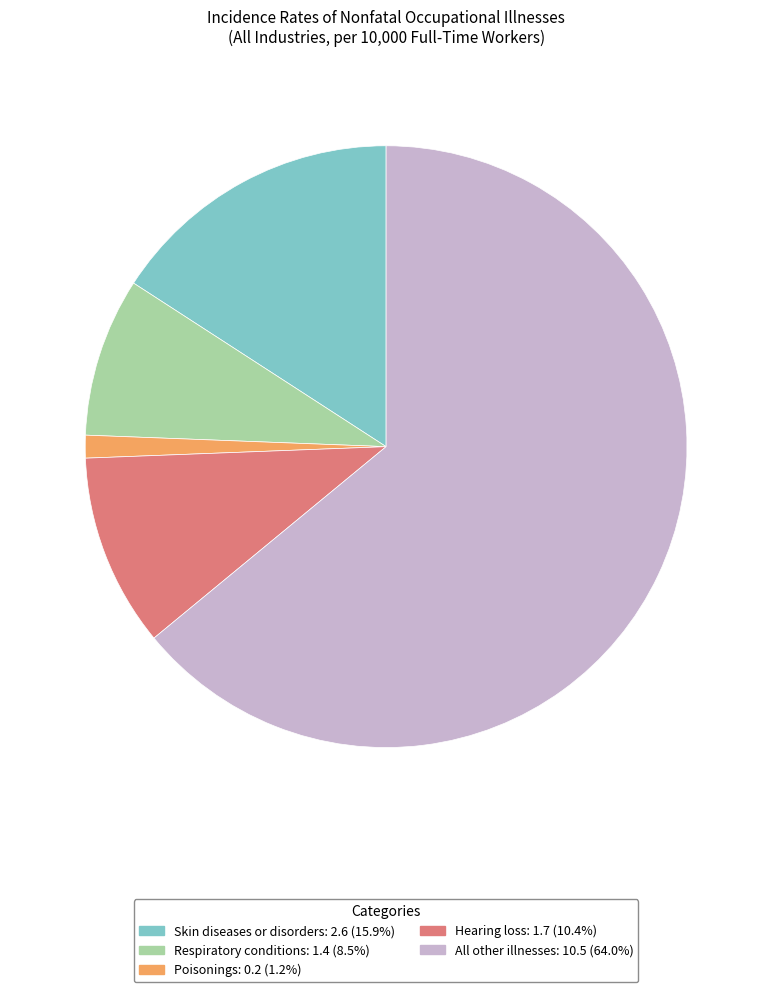

Is it true that Skin diseases or disorders is 2% of the pie?

False